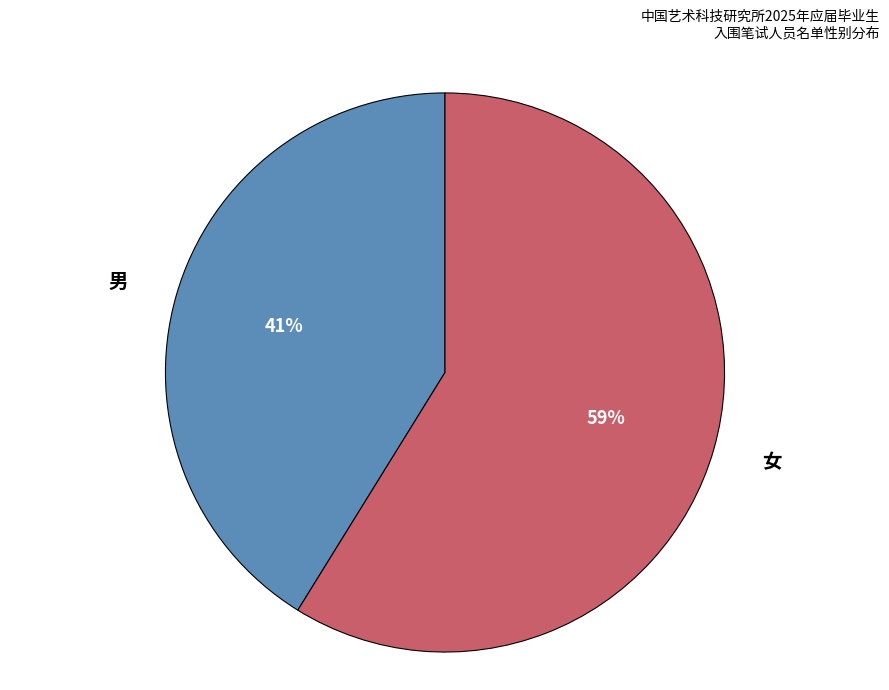

Does 男 account for over 50% of the chart?

No